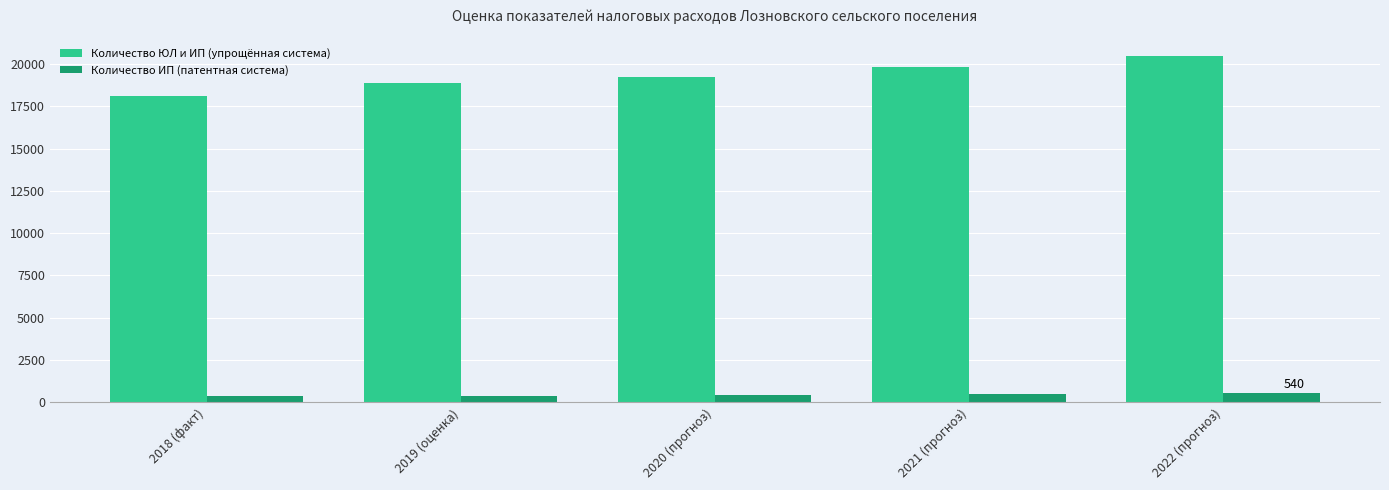

How many categories are shown in the chart?

5